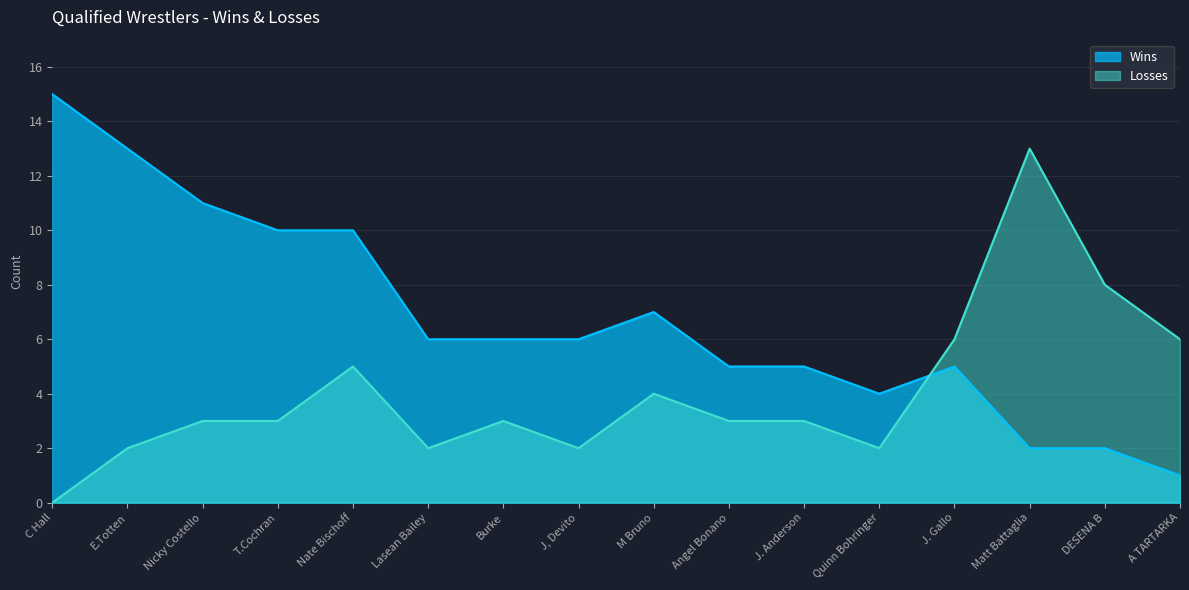

Rank the series by their average value, from highest to lowest.

Wins, Losses